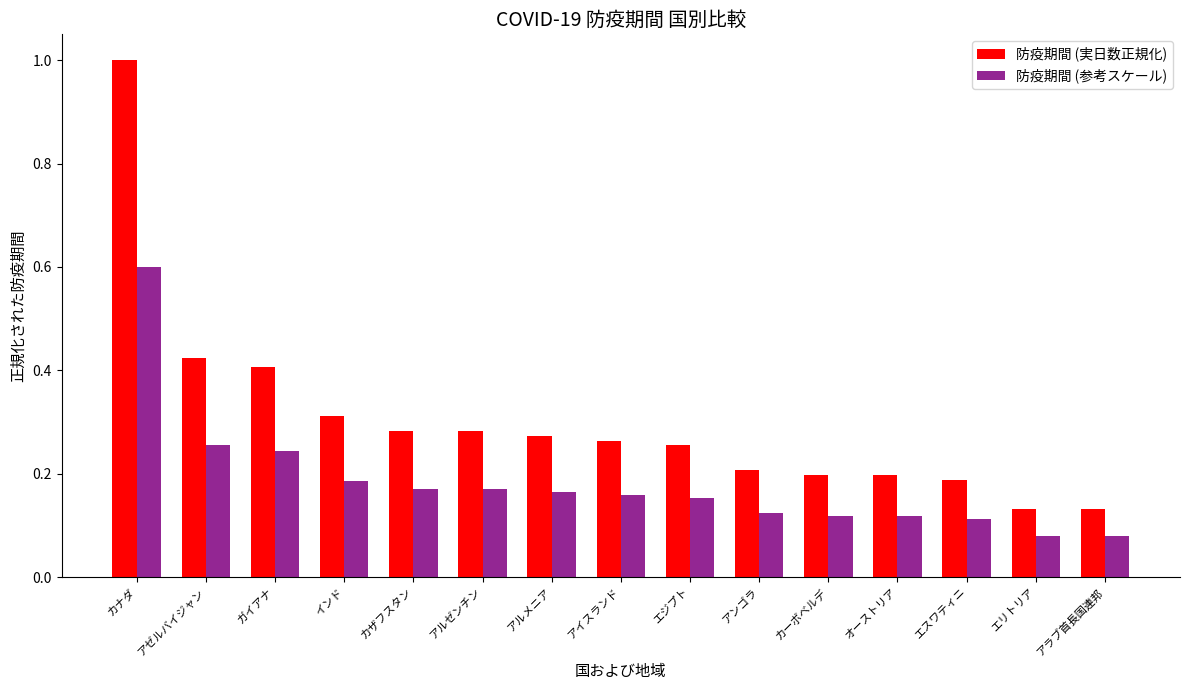

What is the sum of all 防疫期間 (実日数正規化) values?

4.6